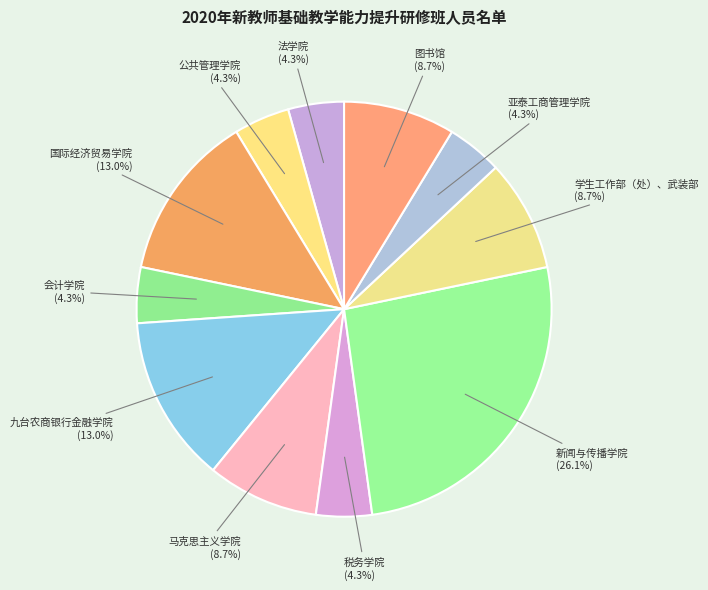

What is the ratio of the value at 会计学院 to the value at 国际经济贸易学院?

0.3